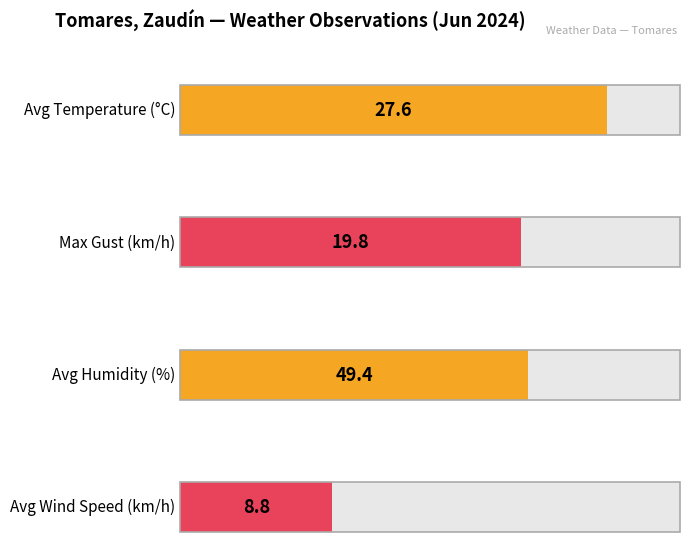

Rank the series by their average value, from lowest to highest.

Wind Speed (km/h), Gust (km/h), Temperature (C), Humidity (%)